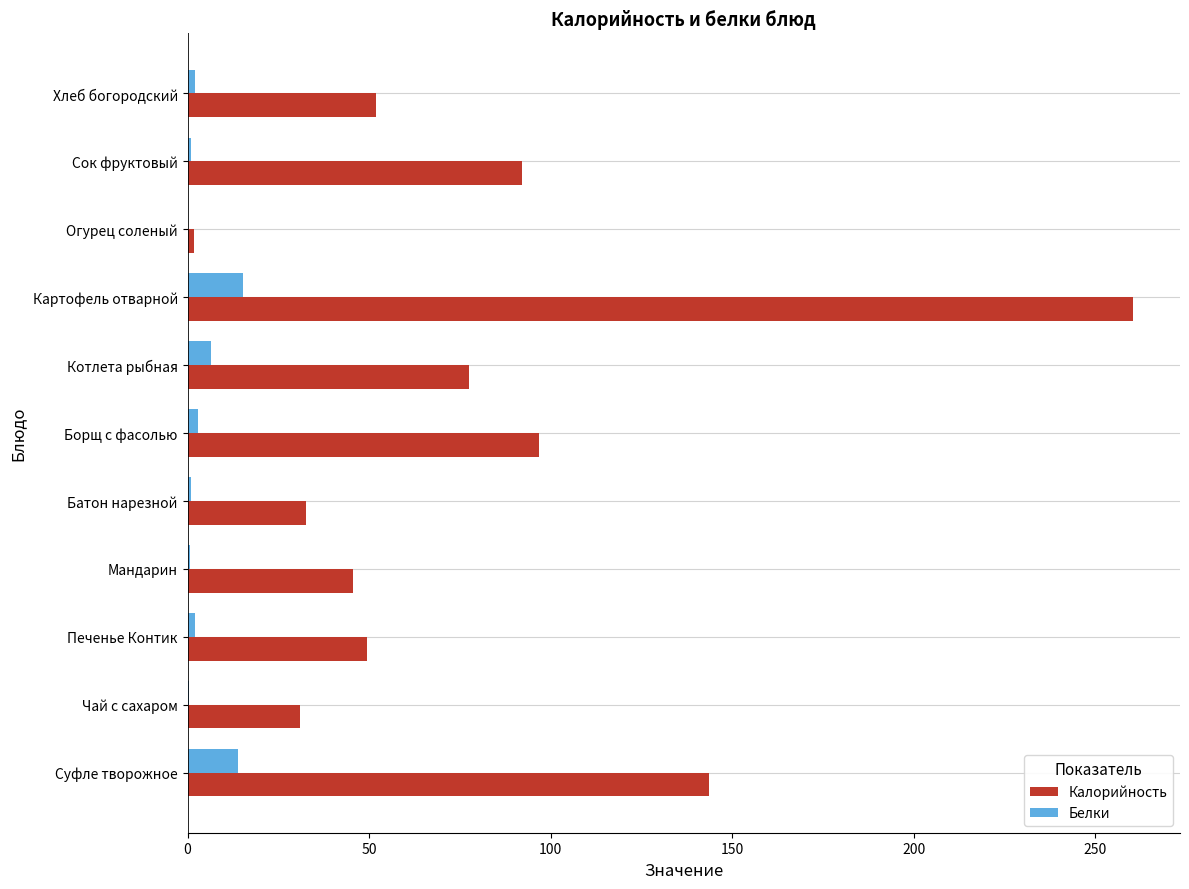

The value of Калорийность at Чай с сахаром is 31.0. True or false?

True